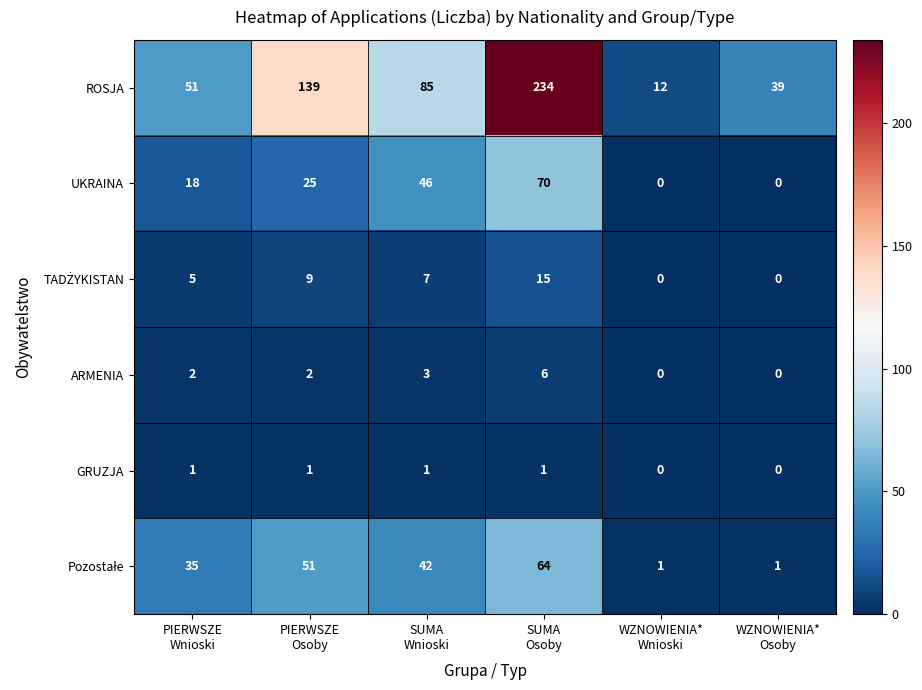

At which category is the sum across all series the highest?

SUMA
Osoby